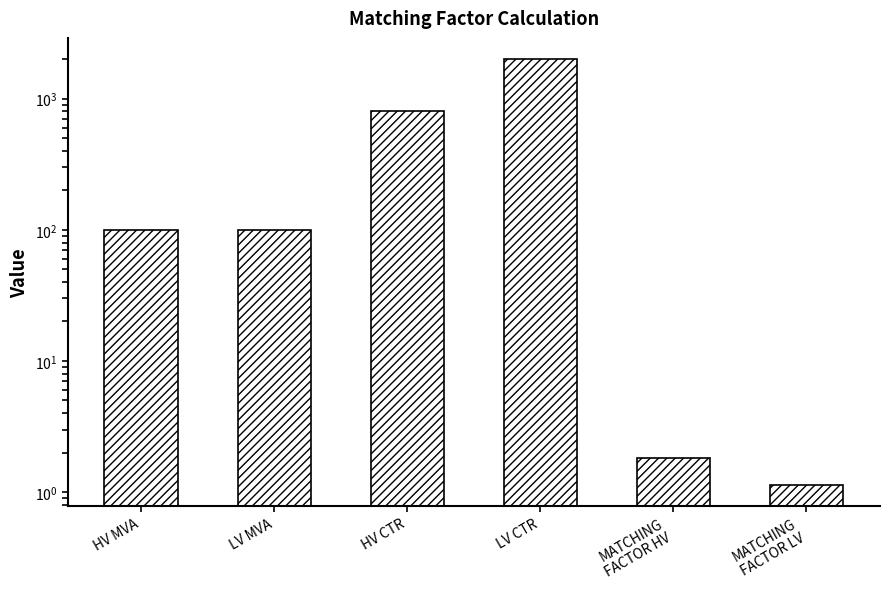

What is the value of the 5th bar from the left?

1.8